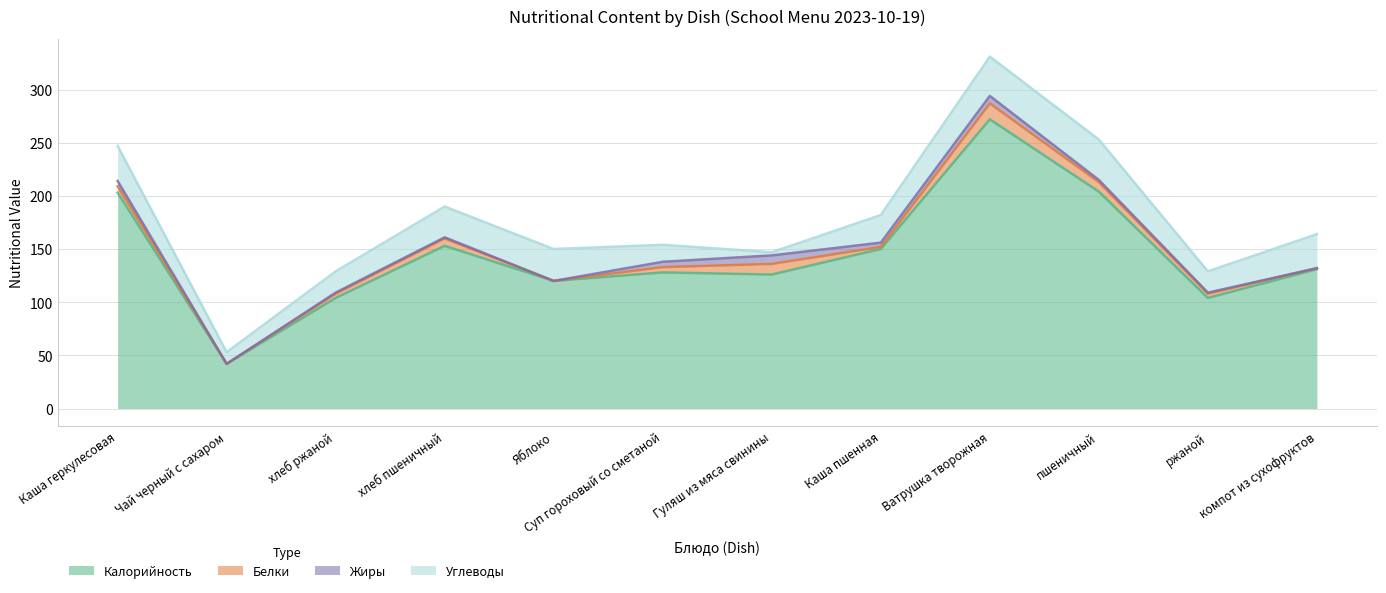

What is the spread (max minus min) of values at Каша пшенная?

148